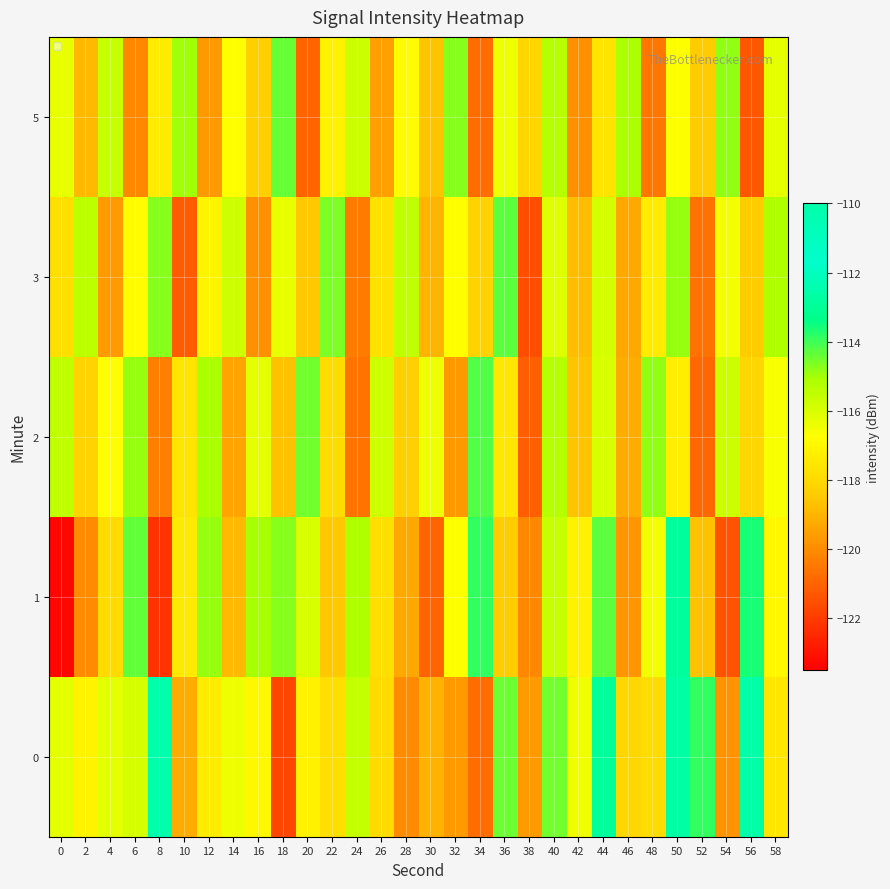

What is the difference between the maximum and minimum values?

6.9